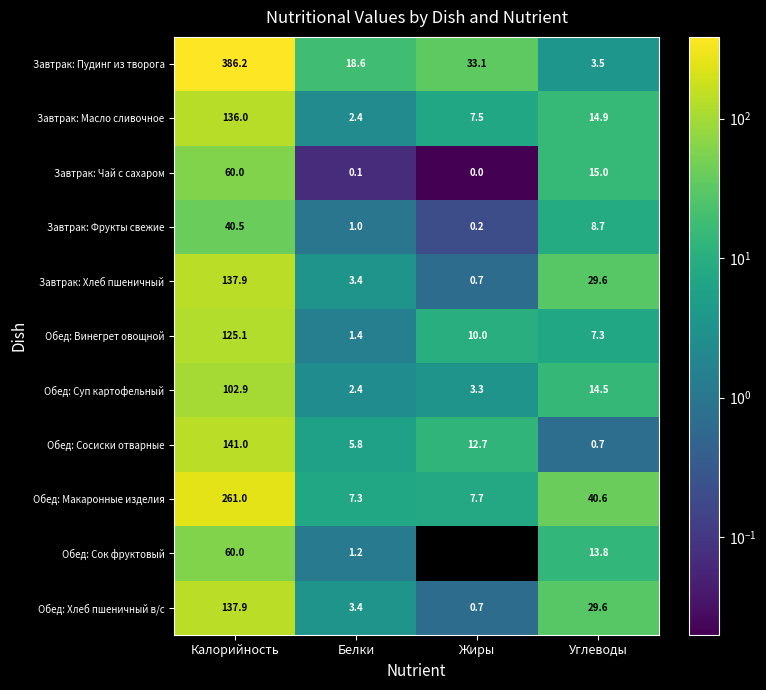

True or false: Обед: Сосиски отварные has a value of 12.7 at Жиры.

True